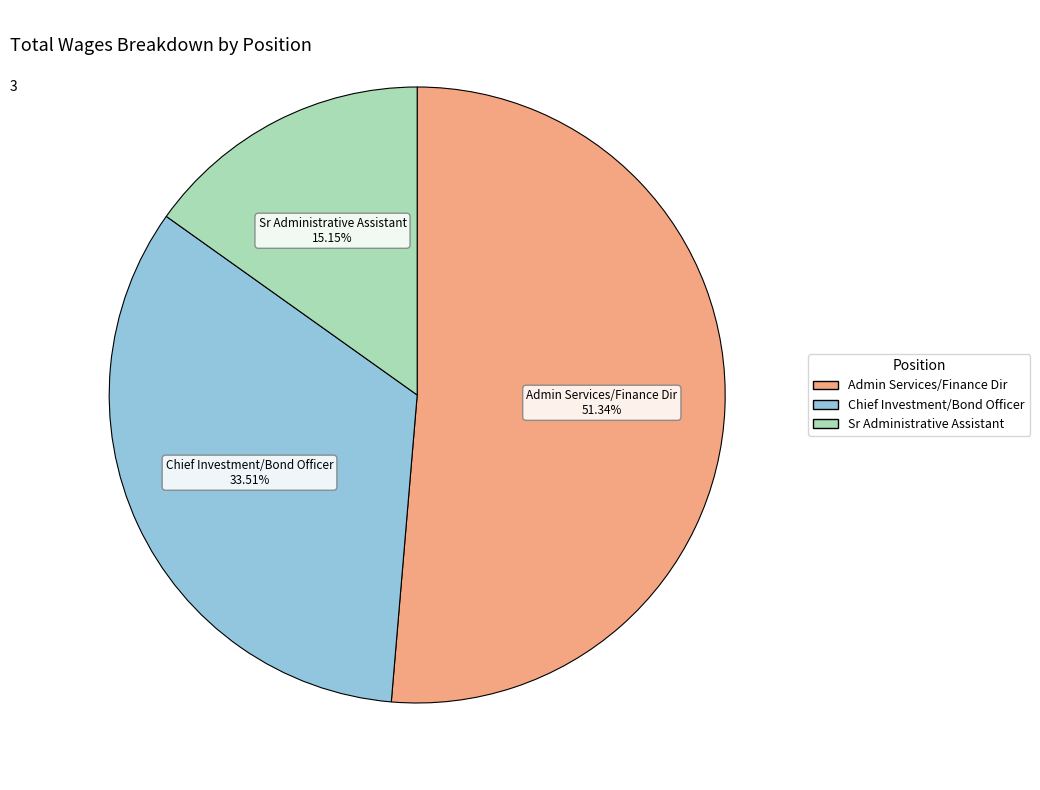

To the nearest percent, what is the difference between the Sr Administrative Assistant and Admin Services/Finance Dir slice percentages?

36%